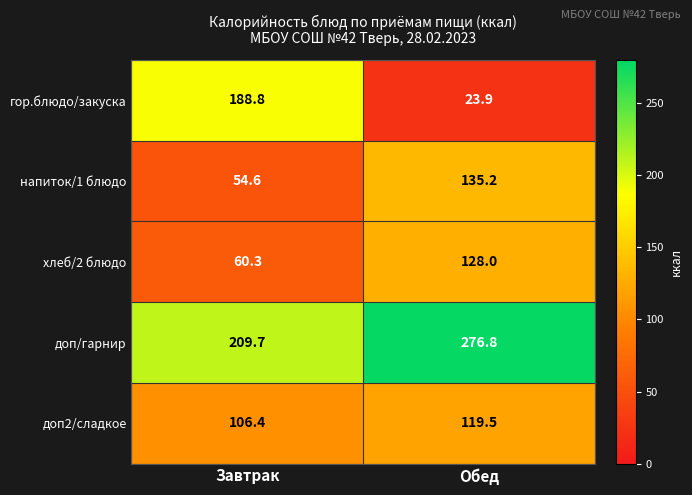

Reading left to right, transcribe all the data shown in this chart.

гор.блюдо/закуска: Завтрак=188.8	Обед=23.9
напиток/1 блюдо: Завтрак=54.6	Обед=135.2
хлеб/2 блюдо: Завтрак=60.3	Обед=128.0
доп/гарнир: Завтрак=209.7	Обед=276.8
доп2/сладкое: Завтрак=106.4	Обед=119.5